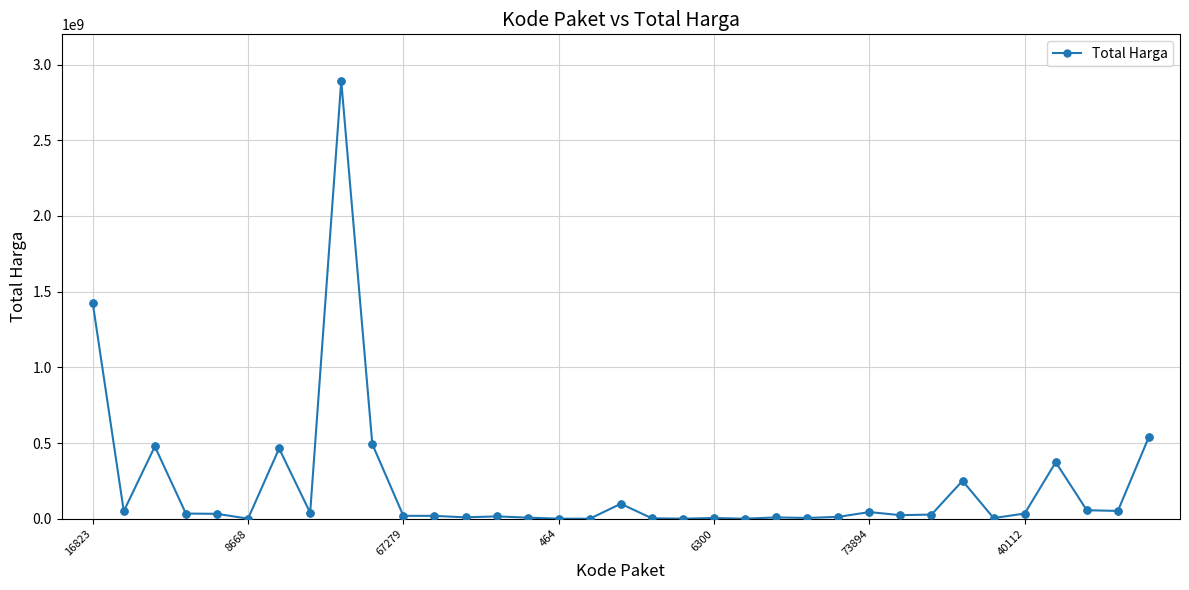

What is the average value?

214814202